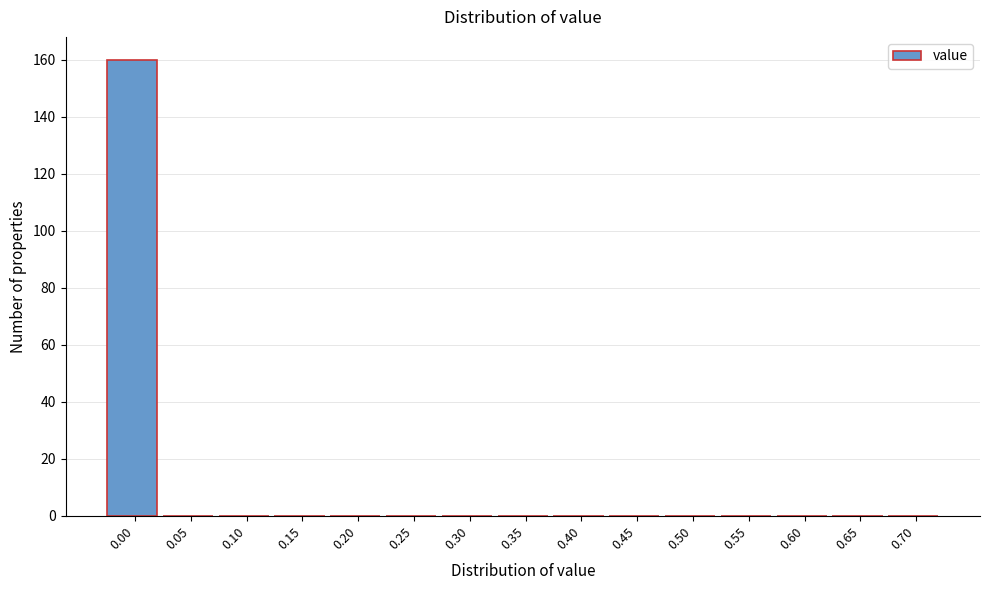

Reading right to left, what are all the values shown in this chart?

0.70=0	0.65=0	0.60=0	0.55=0	0.50=0	0.45=0	0.40=0	0.35=0	0.30=0	0.25=0	0.20=0	0.15=0	0.10=0	0.05=0	0.00=160